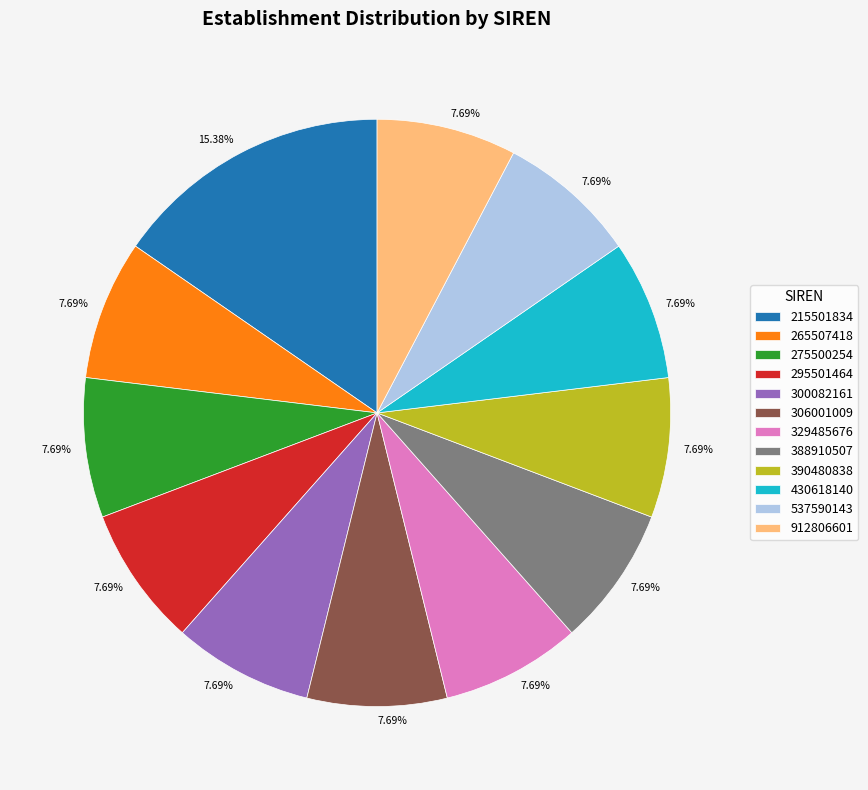

To the nearest percent, what is the combined percentage of 300082161 and 329485676?

15%